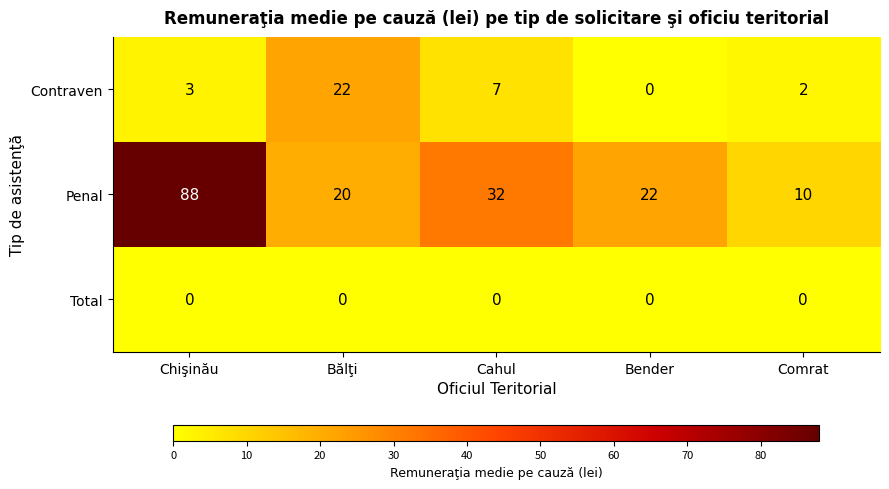

What is the spread (max minus min) of values at Cahul?

32